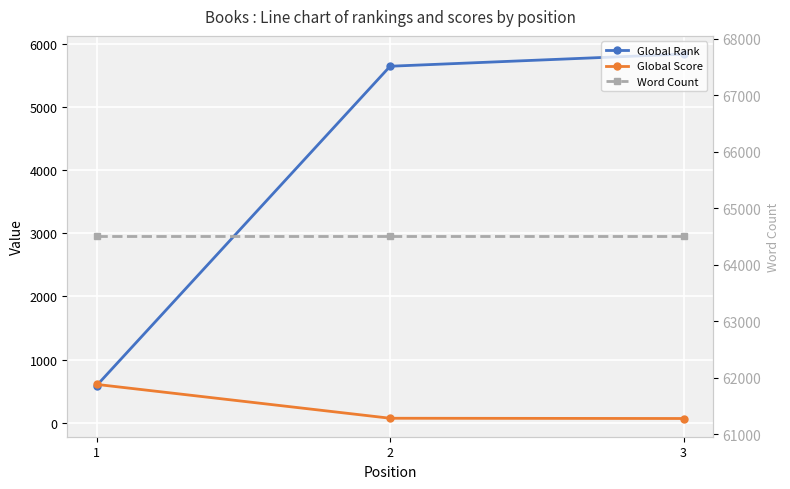

Reading left to right, what are all the values shown in this chart?

Global Rank: 1=589	2=5645	3=5837
Global Score: 1=608	2=72	3=68
Word Count: 1=64500	2=64500	3=64500